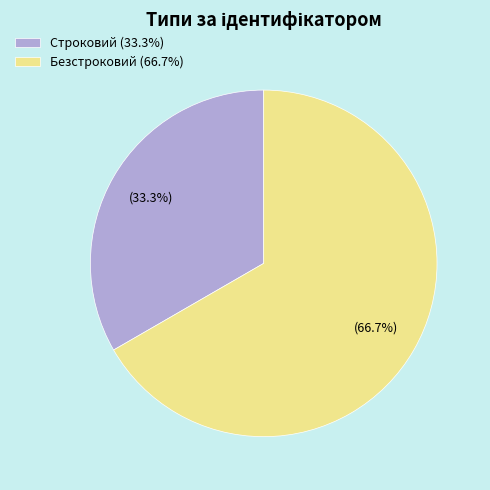

The Безстроковий slice represents 67% of the pie. True or false?

True